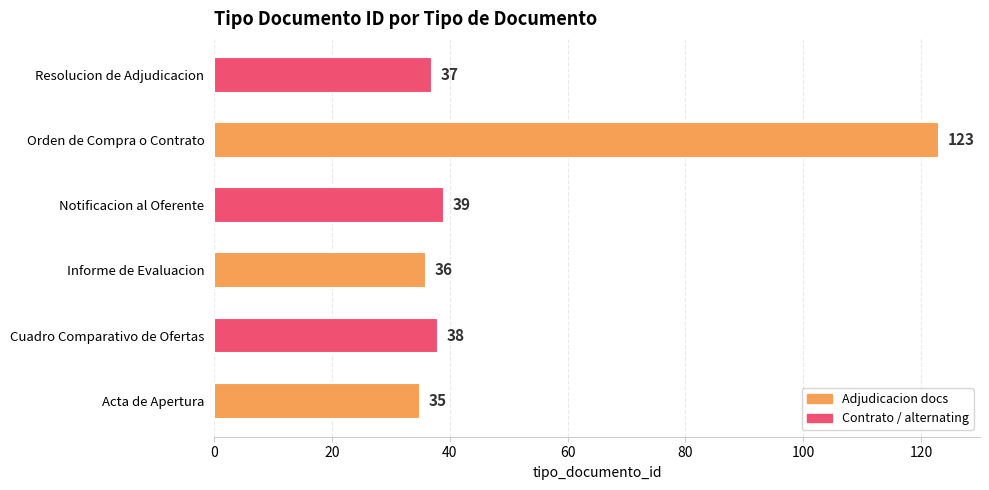

How many values are below 38?

3